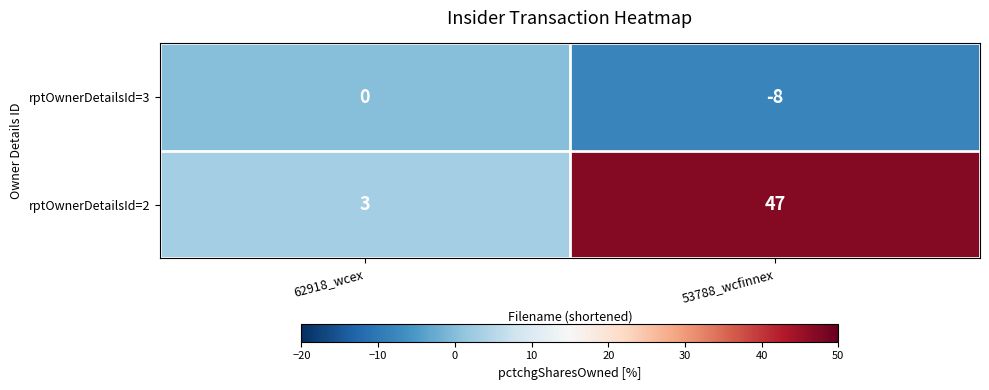

At which label is rptOwnerDetailsId=2 closest to 25?

62918_wcex